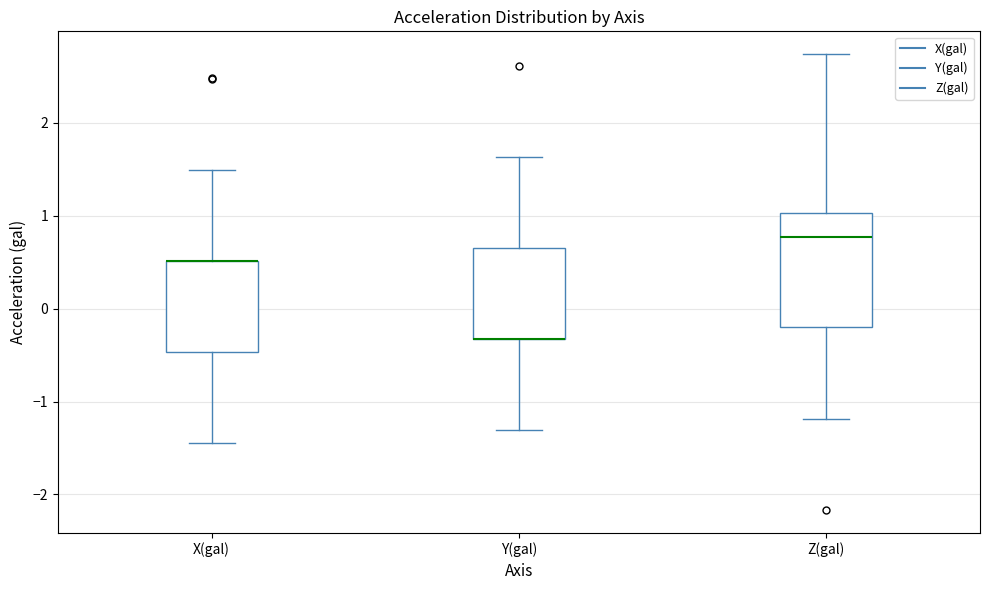

Reading left to right, read every box against the y-axis: the position of its median line, the range the box covers, and the ends of its whiskers. The values are not printed on the chart, so give them approximately, as read against the axis.

X(gal): median 0.5 (drawn on the box's upper edge), box -0.5 to 0.5, whiskers -1.4 to 1.5
Y(gal): median -0.3 (drawn on the box's lower edge), box -0.3 to 0.7, whiskers -1.3 to 1.6
Z(gal): median 0.8, box -0.2 to 1.0, whiskers -1.2 to 2.7